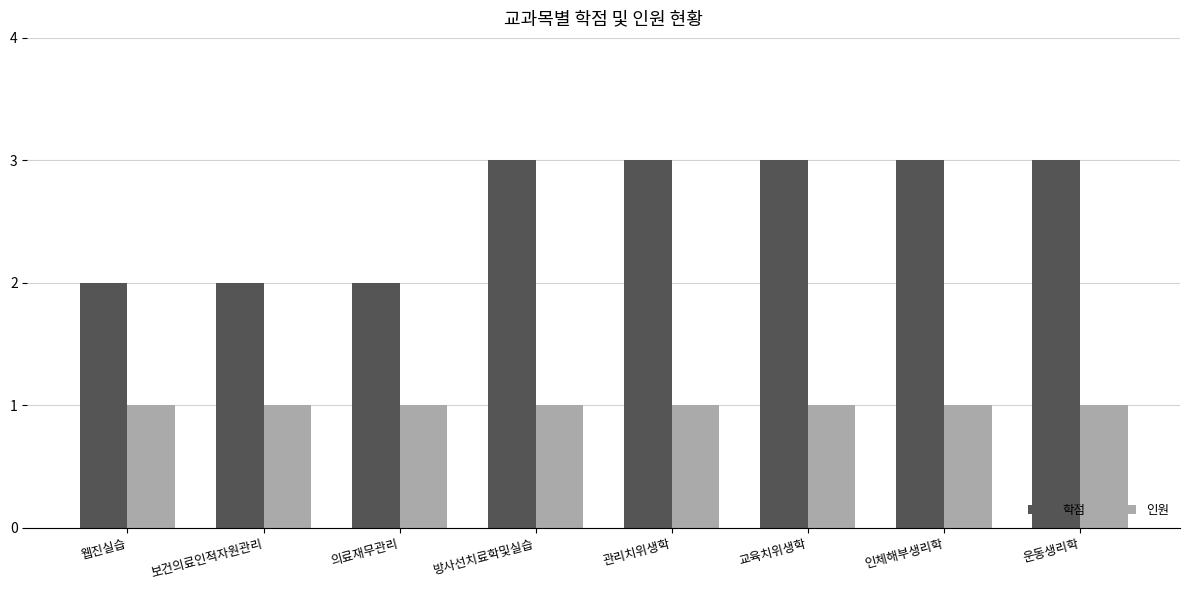

What is the maximum value shown in the chart?

3